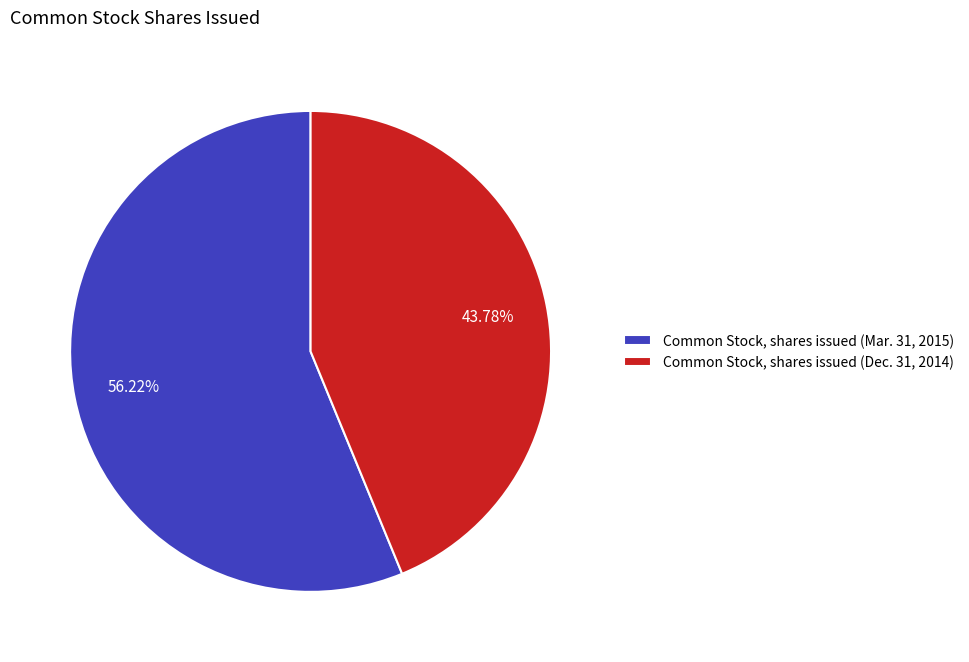

Which slice represents more than half of the pie?

Common Stock, shares issued (Mar. 31, 2015)